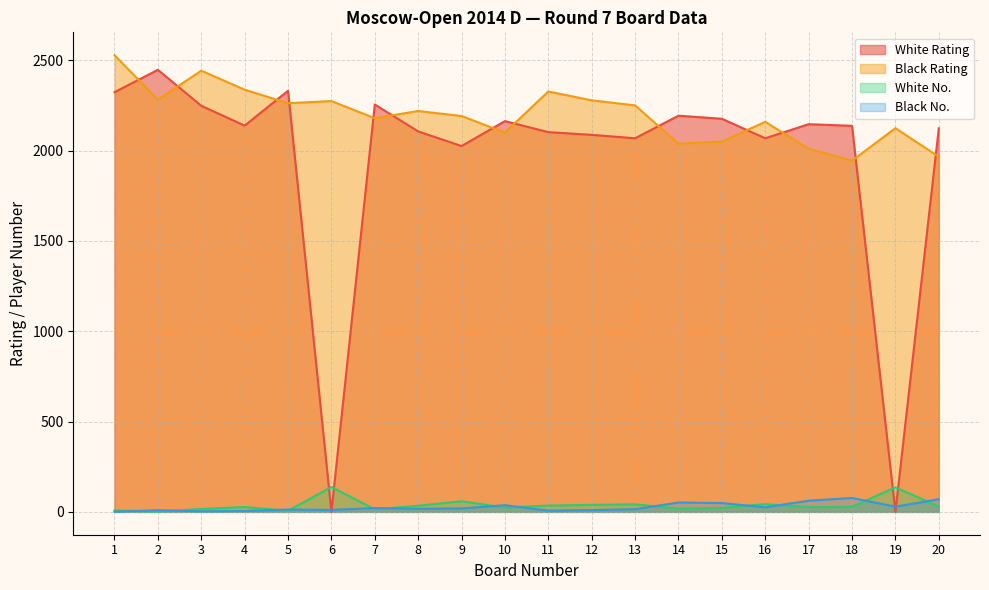

After their last crossing, which series has the higher values: White Rating or White No.?

White Rating